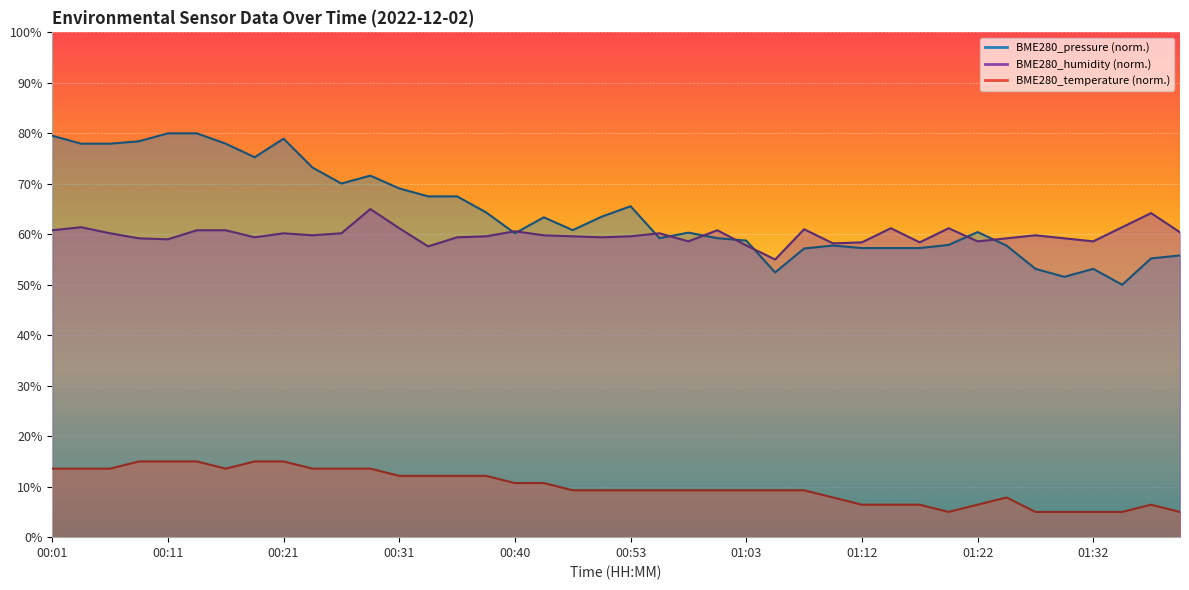

Rank the series at 01:08 from highest to lowest value.

BME280_humidity, BME280_pressure, BME280_temperature